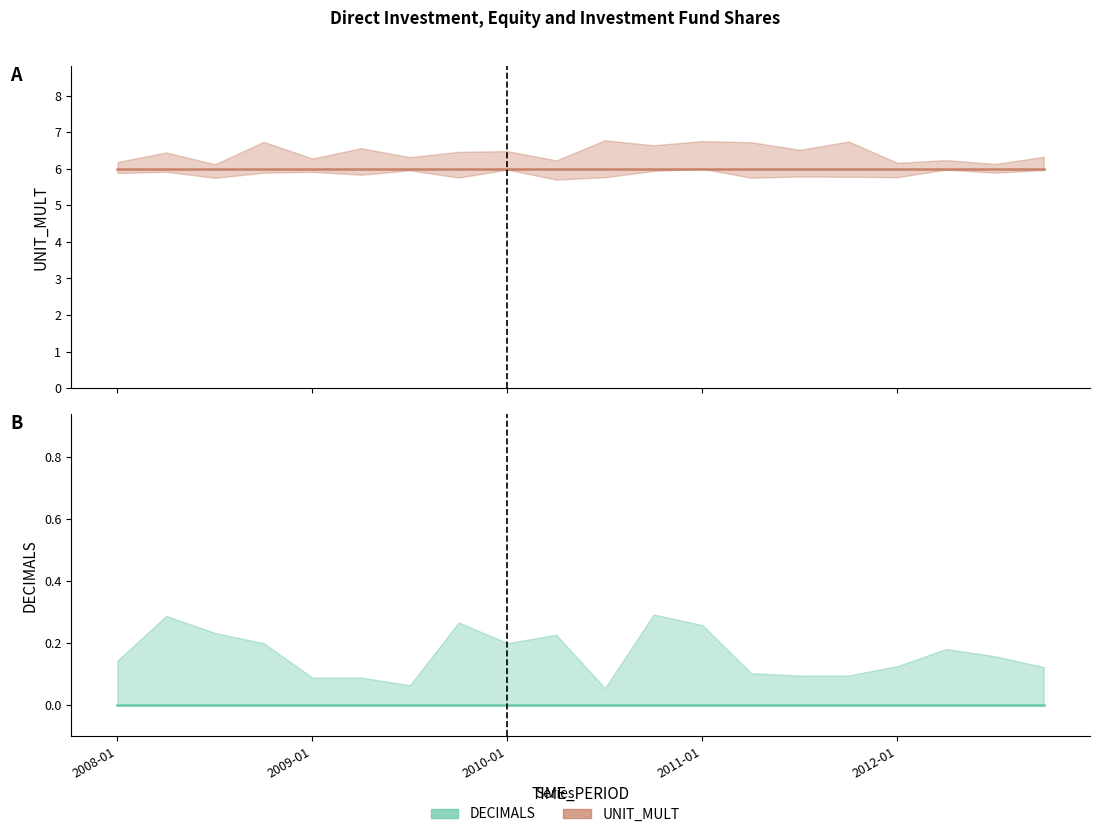

What is the total value across all series at 2010-01?

6